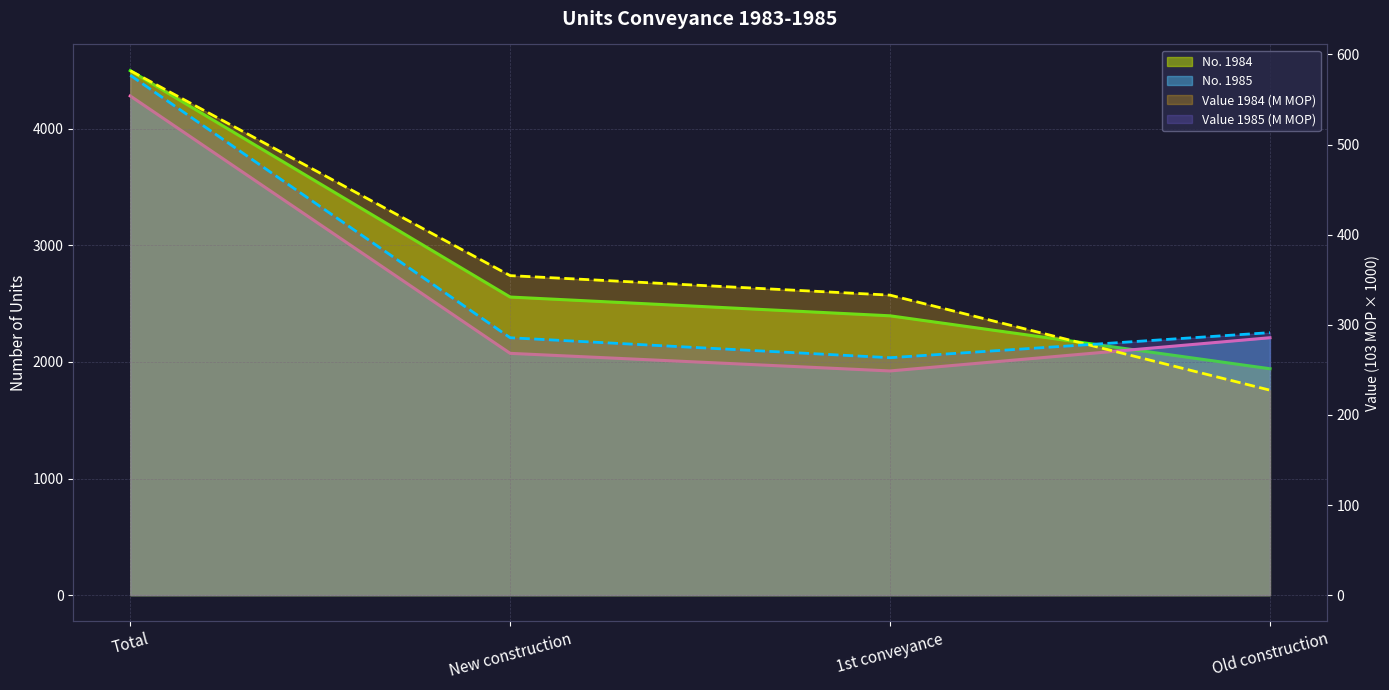

Which series has the widest spread of values?

No. 1984